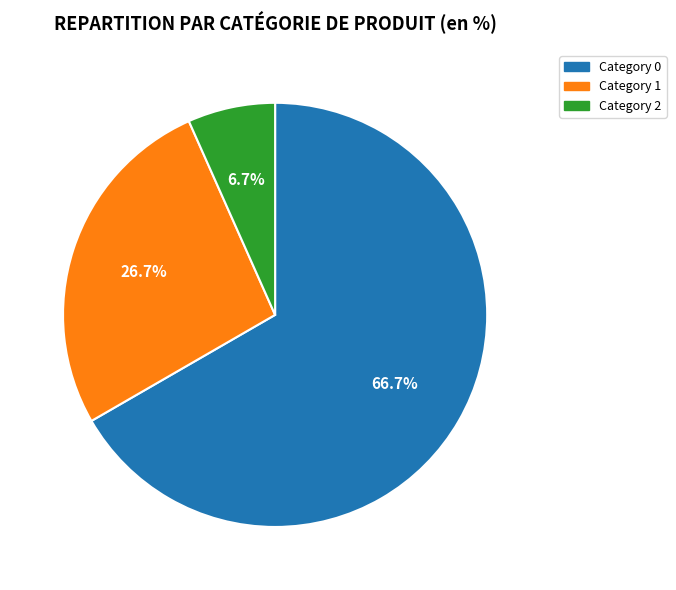

Does any single category account for the majority?

Yes